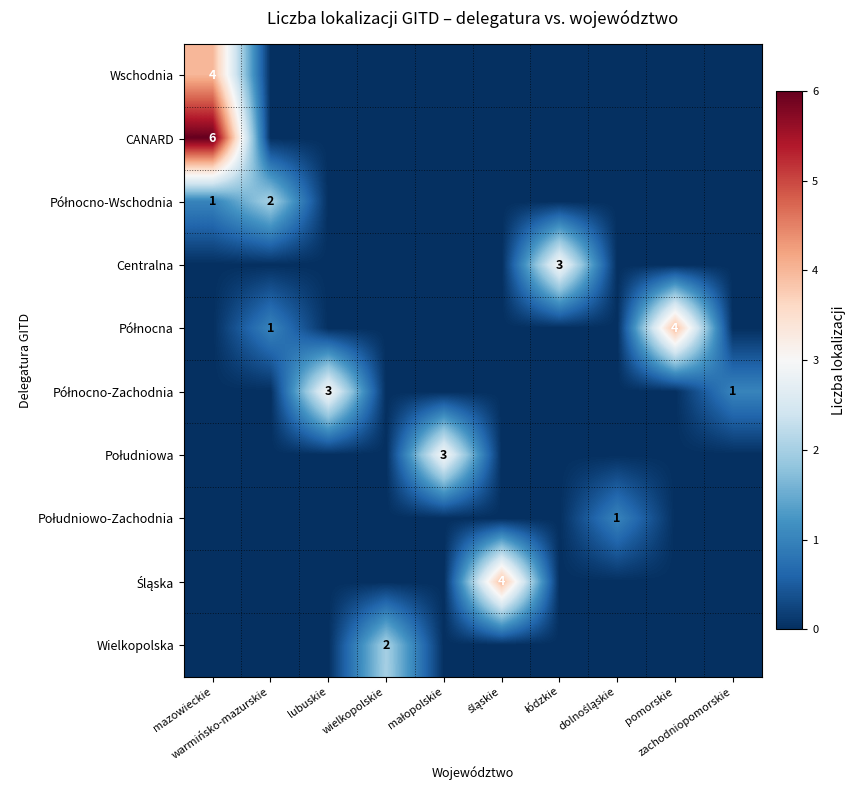

The value of Śląska at warmińsko-mazurskie is 0. True or false?

True